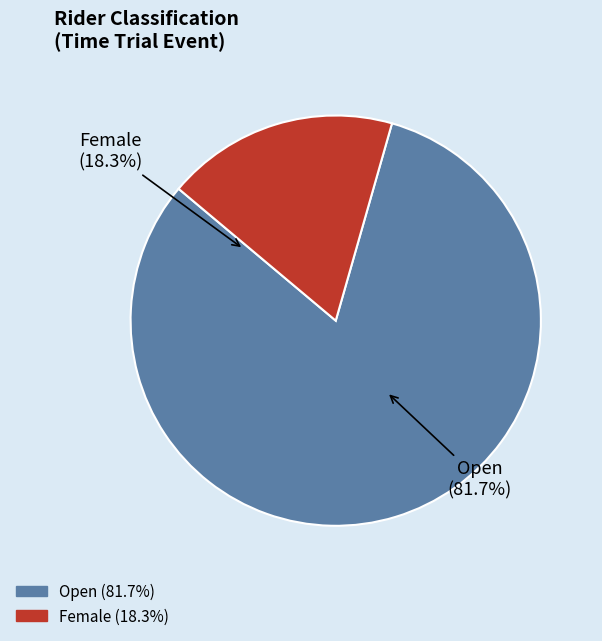

Does Open account for over 50% of the chart?

Yes